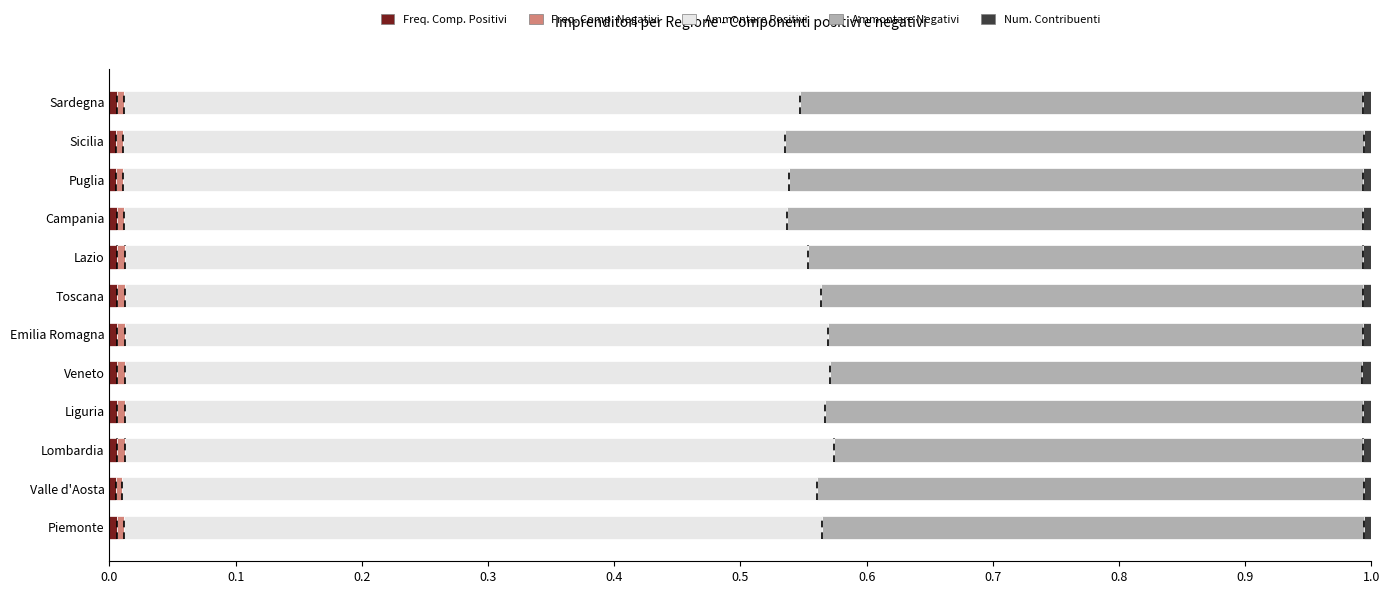

Count the number of categories in the chart.

12